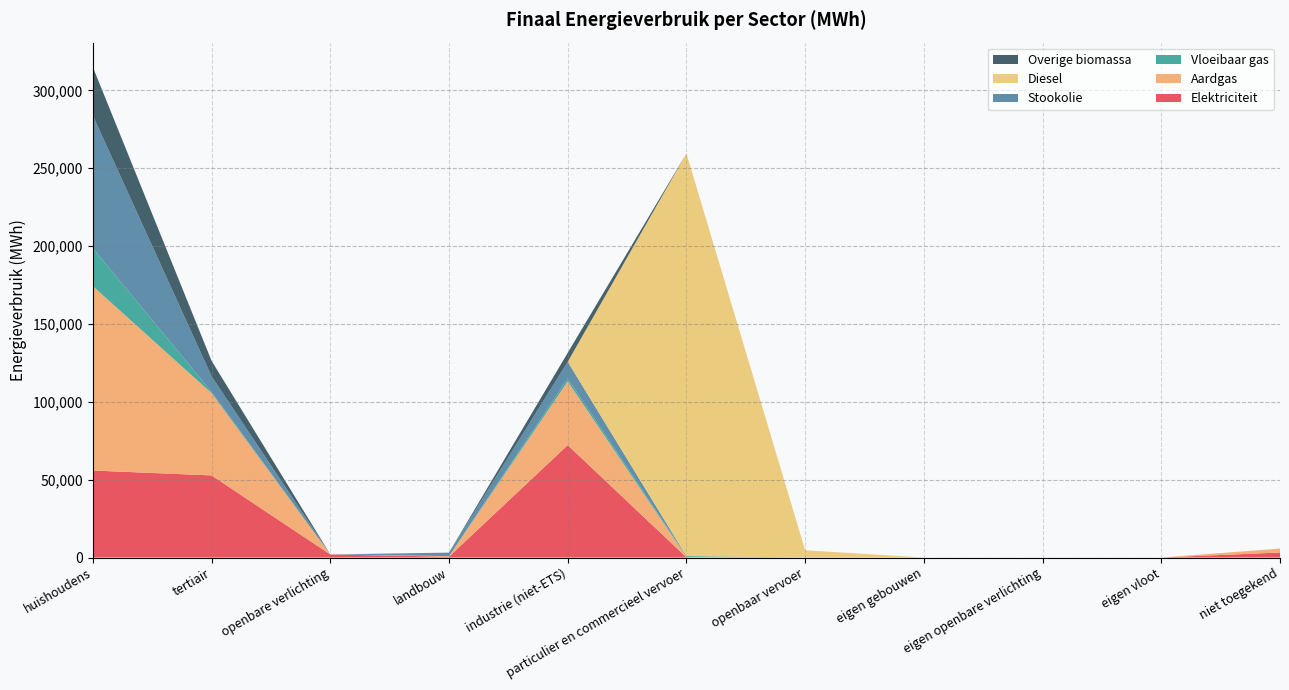

Reading left to right, extract all data points from this chart.

Elektriciteit: huishoudens=55867.6	tertiair=52733.3	openbare verlichting=1981.5	landbouw=535.7	industrie (niet-ETS)=72206.8	particulier en commercieel vervoer=105.1	openbaar vervoer=0.0	eigen gebouwen=0.0	eigen openbare verlichting=0.0	eigen vloot=0.0	niet toegekend=3219.7
Aardgas: huishoudens=118410.8	tertiair=52800.7	openbare verlichting=0.0	landbouw=373.7	industrie (niet-ETS)=40880.1	particulier en commercieel vervoer=291.5	openbaar vervoer=0.0	eigen gebouwen=0.0	eigen openbare verlichting=0.0	eigen vloot=0.0	niet toegekend=2529.5
Vloeibaar gas: huishoudens=24400.6	tertiair=893.4	openbare verlichting=0.0	landbouw=15.7	industrie (niet-ETS)=1967.5	particulier en commercieel vervoer=556.1	openbaar vervoer=0.0	eigen gebouwen=0.0	eigen openbare verlichting=0.0	eigen vloot=0.0	niet toegekend=0.0
Stookolie: huishoudens=85165.3	tertiair=9931.9	openbare verlichting=0.0	landbouw=2231.6	industrie (niet-ETS)=10668.9	particulier en commercieel vervoer=0.0	openbaar vervoer=0.0	eigen gebouwen=0.0	eigen openbare verlichting=0.0	eigen vloot=0.0	niet toegekend=0.0
Diesel: huishoudens=0.0	tertiair=0.0	openbare verlichting=0.0	landbouw=0.0	industrie (niet-ETS)=0.0	particulier en commercieel vervoer=258574.6	openbaar vervoer=4668.4	eigen gebouwen=0.0	eigen openbare verlichting=0.0	eigen vloot=0.0	niet toegekend=0.0
Overige biomassa: huishoudens=31121.0	tertiair=9952.1	openbare verlichting=0.0	landbouw=0.0	industrie (niet-ETS)=5756.6	particulier en commercieel vervoer=0.0	openbaar vervoer=0.0	eigen gebouwen=0.0	eigen openbare verlichting=0.0	eigen vloot=0.0	niet toegekend=0.0